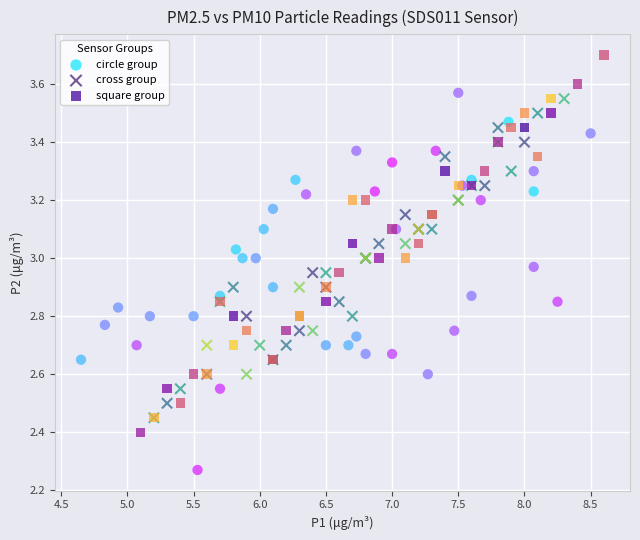

Which series contains the lowest Y value?

circle group